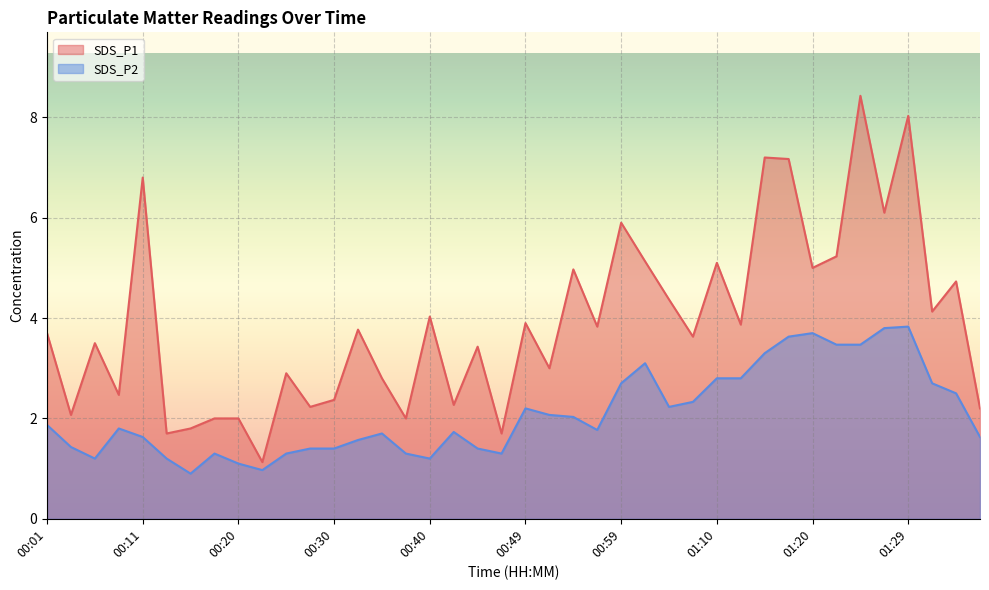

True or false: SDS_P1 and SDS_P2 cross at least once.

False